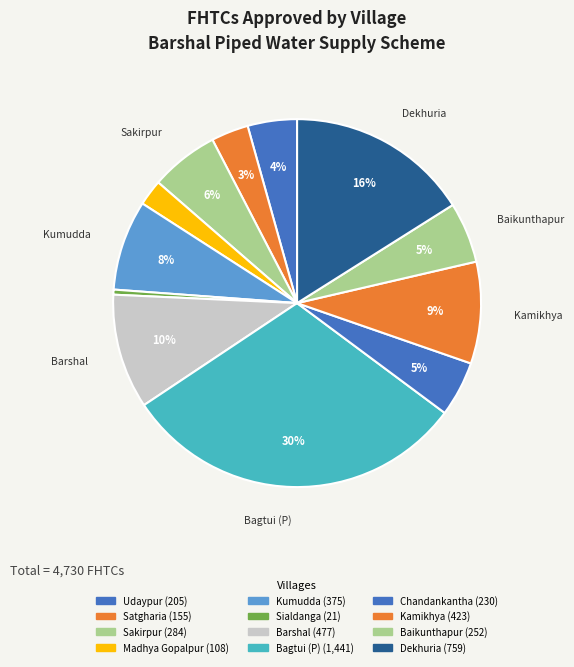

How many slices are in this pie chart?

12